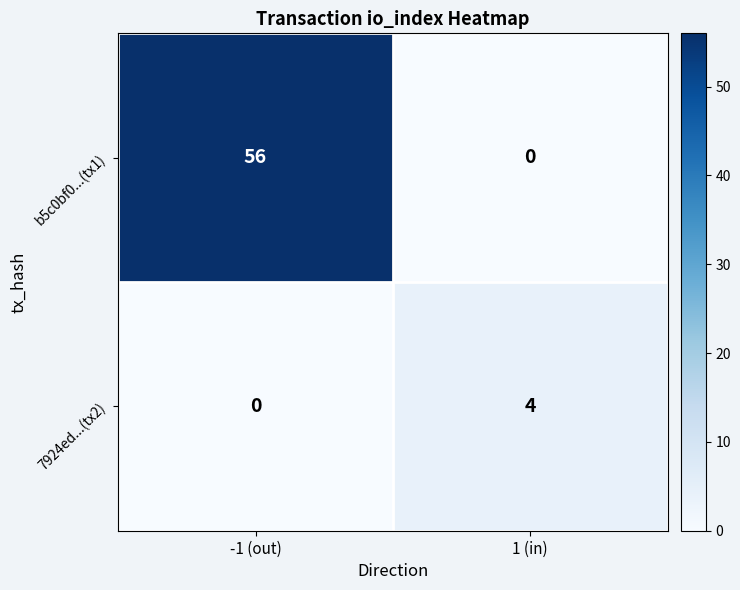

What is the sum of all b5c0bf0...(tx1) values?

56